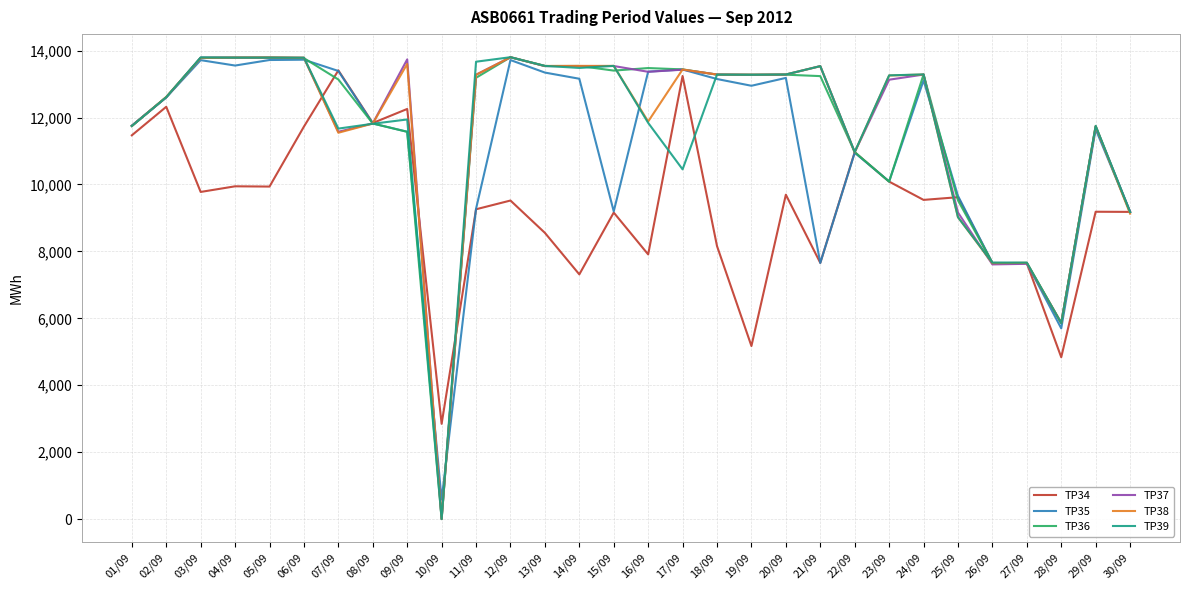

What is the spread (max minus min) of values at 28/09?

1025.0